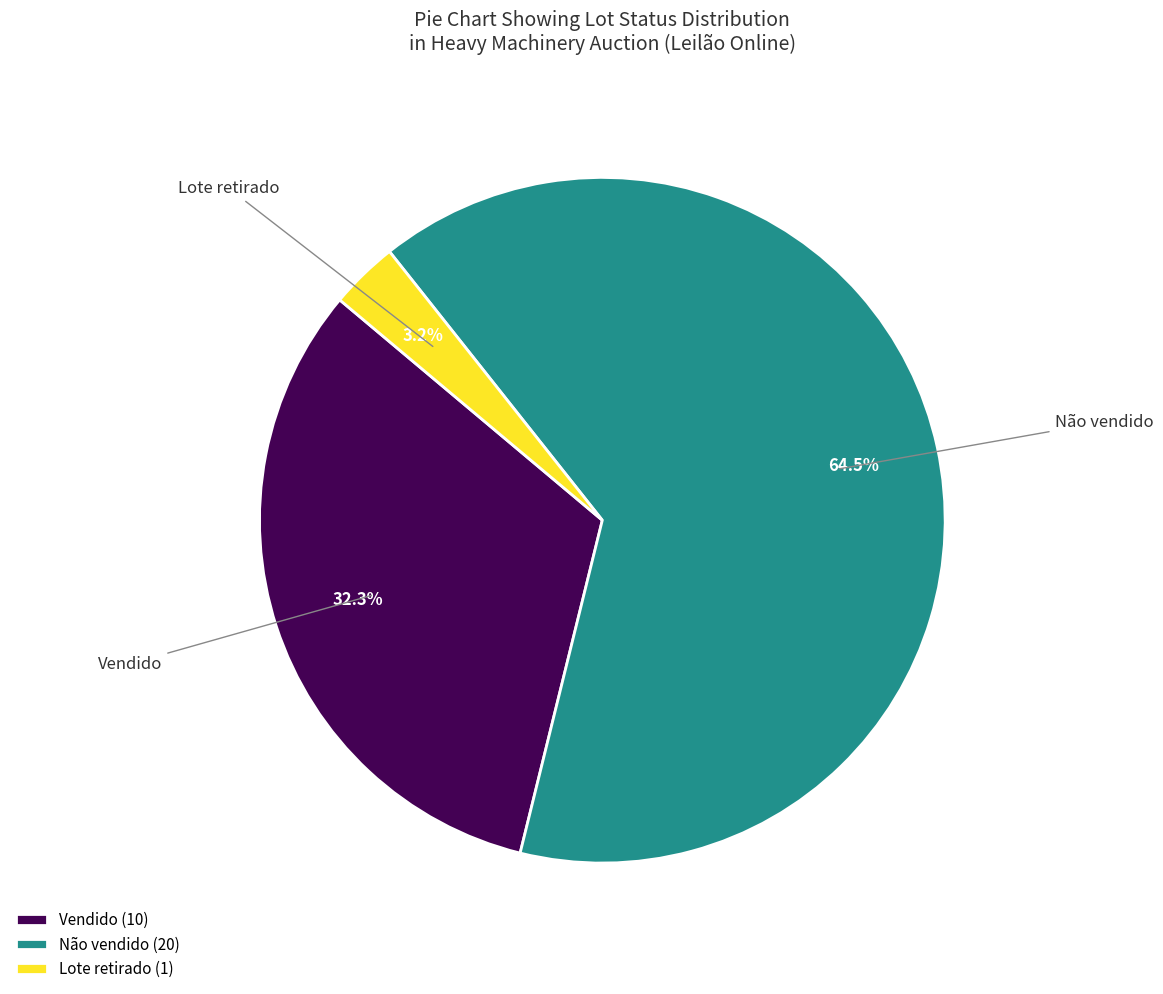

Which slice represents more than half of the pie?

Não vendido